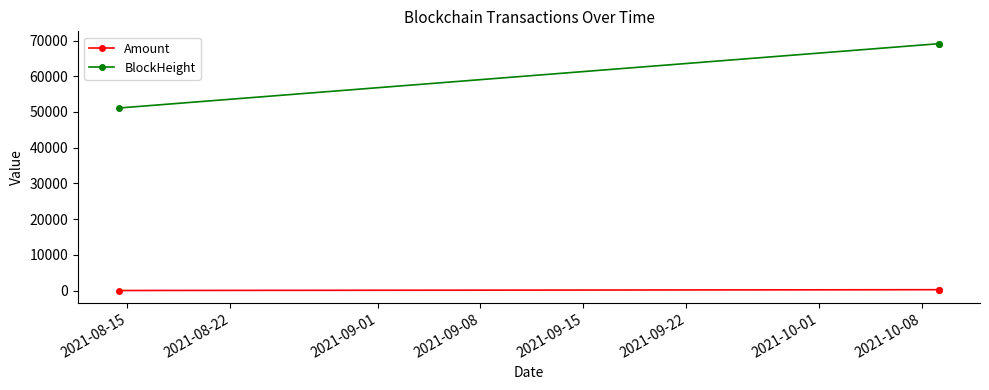

List the series in order of their peak value, lowest first.

Amount, BlockHeight